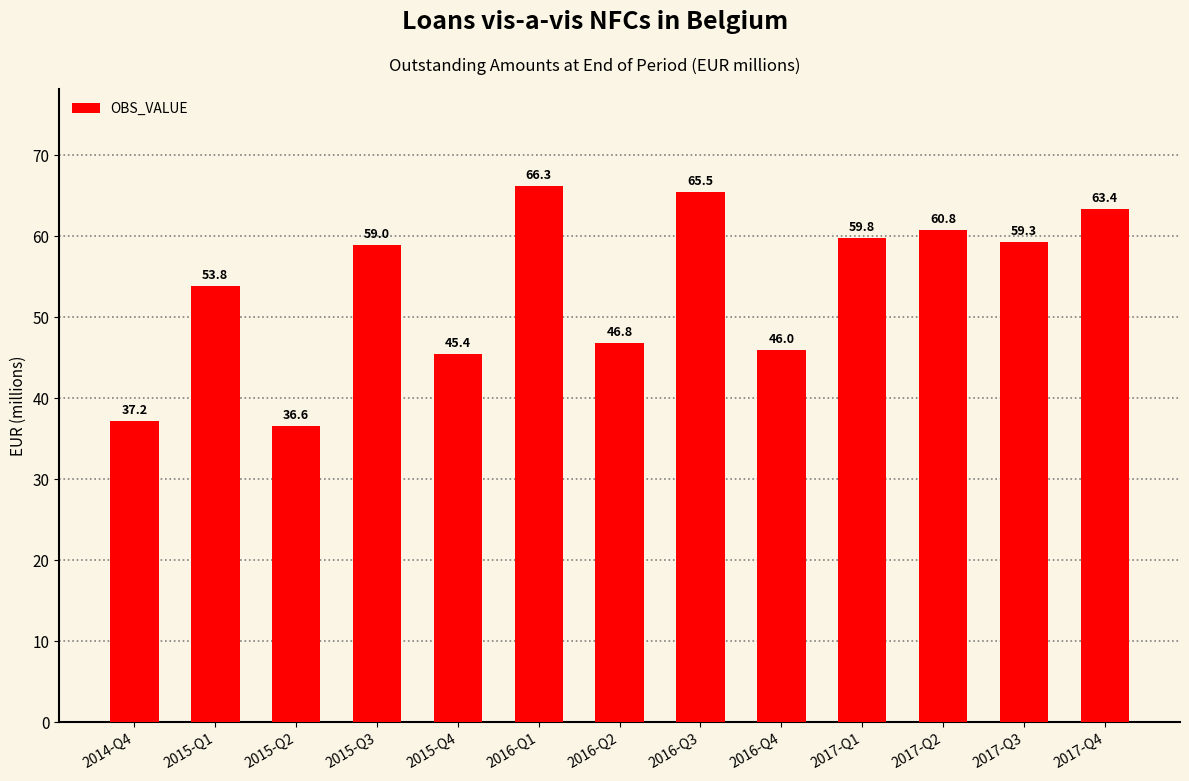

List the labels in order of value, largest first.

2016-Q1, 2016-Q3, 2017-Q4, 2017-Q2, 2017-Q1, 2017-Q3, 2015-Q3, 2015-Q1, 2016-Q2, 2016-Q4, 2015-Q4, 2014-Q4, 2015-Q2